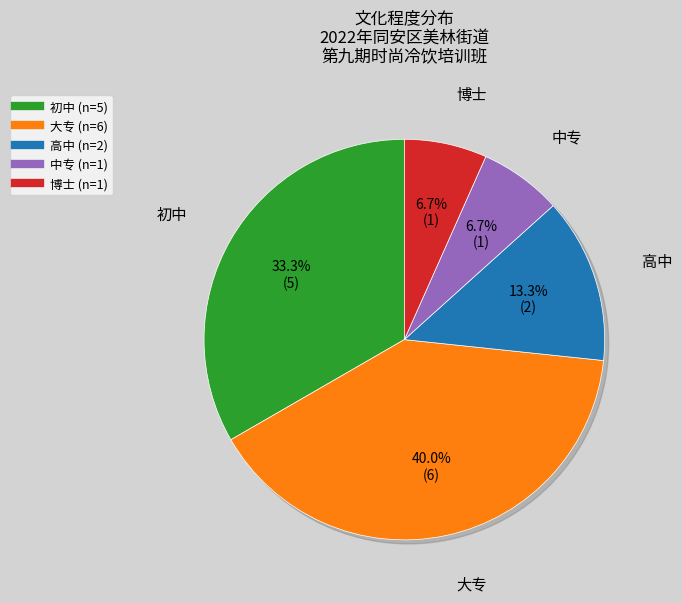

Does 高中 represent more than half of the total?

No